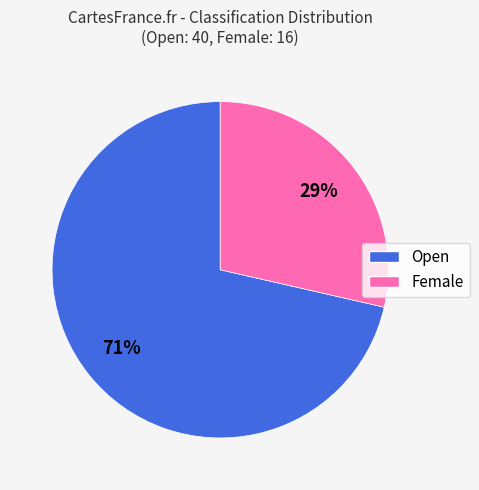

Rank the categories by value from lowest to highest.

Female, Open